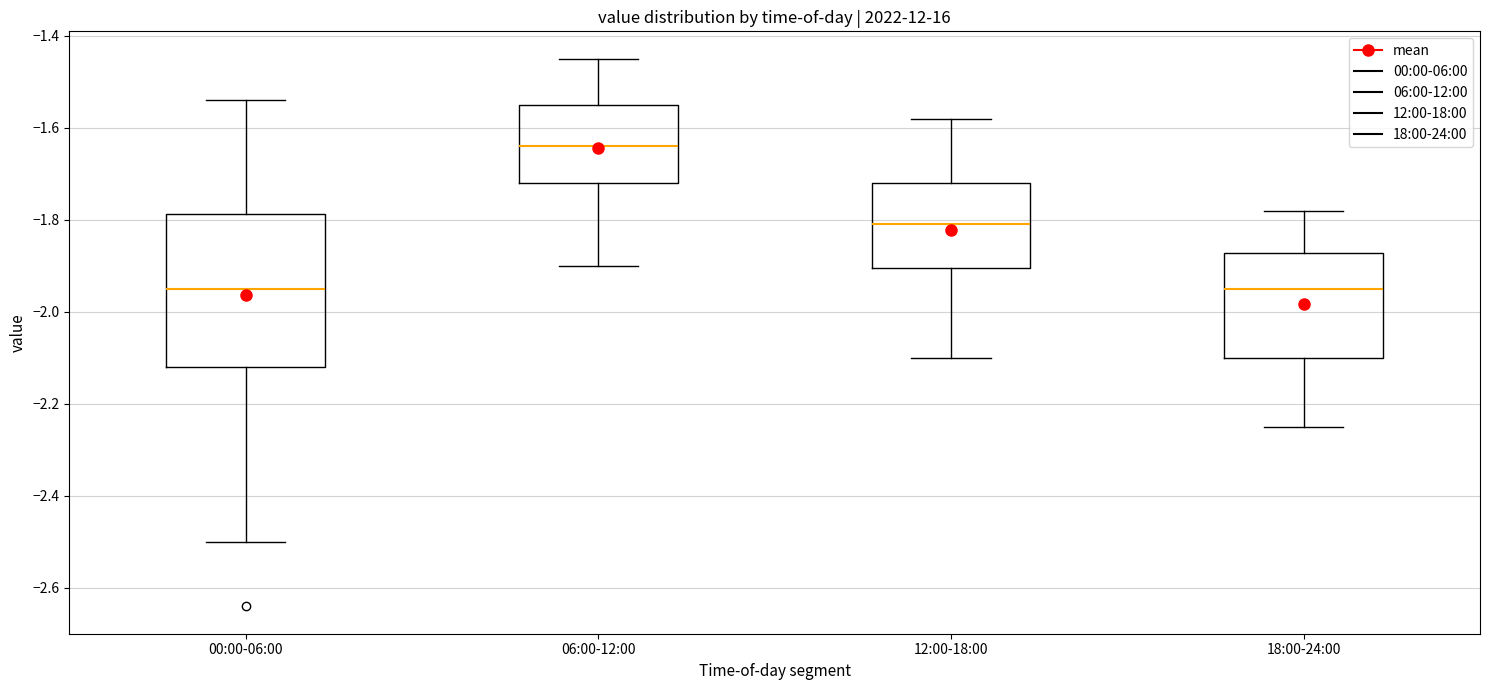

Comparing the boxes themselves (not the whiskers), which one is the tallest?

00:00-06:00